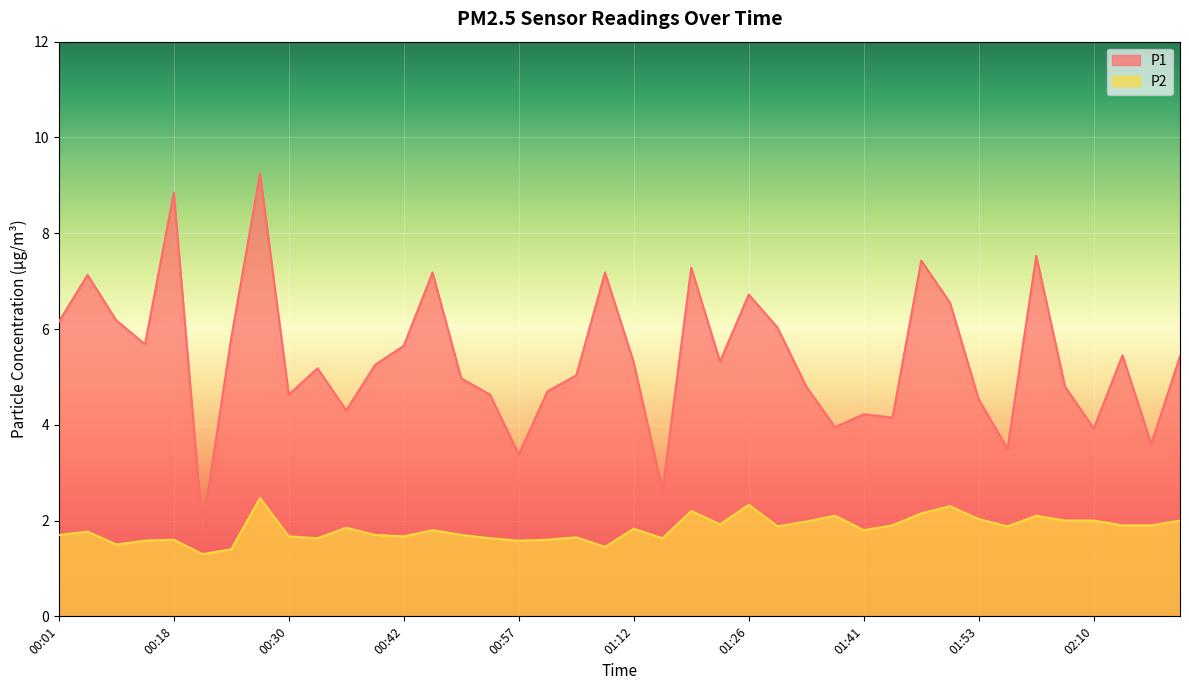

Reading left to right, extract all data points from this chart.

P1: 00:01=6.2	00:04=7.1	00:08=6.2	00:13=5.7	00:18=8.8	00:23=1.8	00:25=5.8	00:28=9.2	00:30=4.6	00:33=5.2	00:37=4.3	00:40=5.2	00:42=5.7	00:47=7.2	00:52=5.0	00:55=4.6	00:57=3.4	01:02=4.7	01:07=5.0	01:09=7.2	01:12=5.3	01:14=2.6	01:17=7.3	01:21=5.3	01:26=6.7	01:31=6.0	01:36=4.8	01:38=4.0	01:41=4.2	01:46=4.2	01:48=7.4	01:51=6.5	01:53=4.5	01:58=3.5	02:03=7.5	02:05=4.8	02:10=3.9	02:15=5.5	02:18=3.6	02:22=5.4
P2: 00:01=1.7	00:04=1.8	00:08=1.5	00:13=1.6	00:18=1.6	00:23=1.3	00:25=1.4	00:28=2.5	00:30=1.7	00:33=1.6	00:37=1.9	00:40=1.7	00:42=1.7	00:47=1.8	00:52=1.7	00:55=1.6	00:57=1.6	01:02=1.6	01:07=1.6	01:09=1.4	01:12=1.8	01:14=1.6	01:17=2.2	01:21=1.9	01:26=2.3	01:31=1.9	01:36=2.0	01:38=2.1	01:41=1.8	01:46=1.9	01:48=2.1	01:51=2.3	01:53=2.0	01:58=1.9	02:03=2.1	02:05=2.0	02:10=2.0	02:15=1.9	02:18=1.9	02:22=2.0